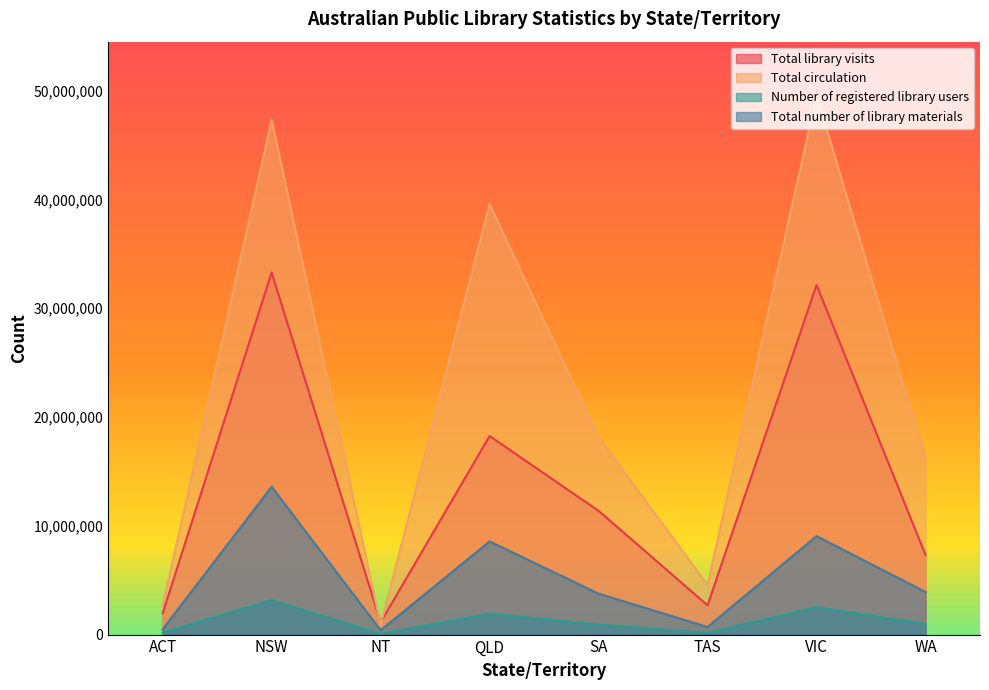

At which label does Total library visits first exceed 11373464?

NSW